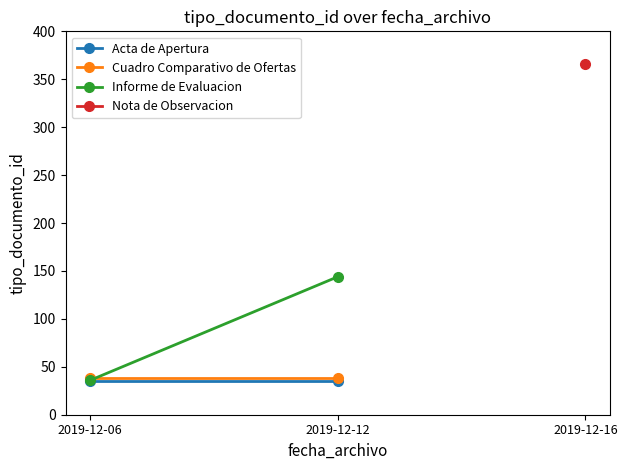

Reading left to right, extract all data points from this chart.

Acta de Apertura: 2019-12-06=35	2019-12-12=35
Cuadro Comparativo de Ofertas: 2019-12-06=38	2019-12-12=38
Informe de Evaluacion: 2019-12-06=36	2019-12-12=144